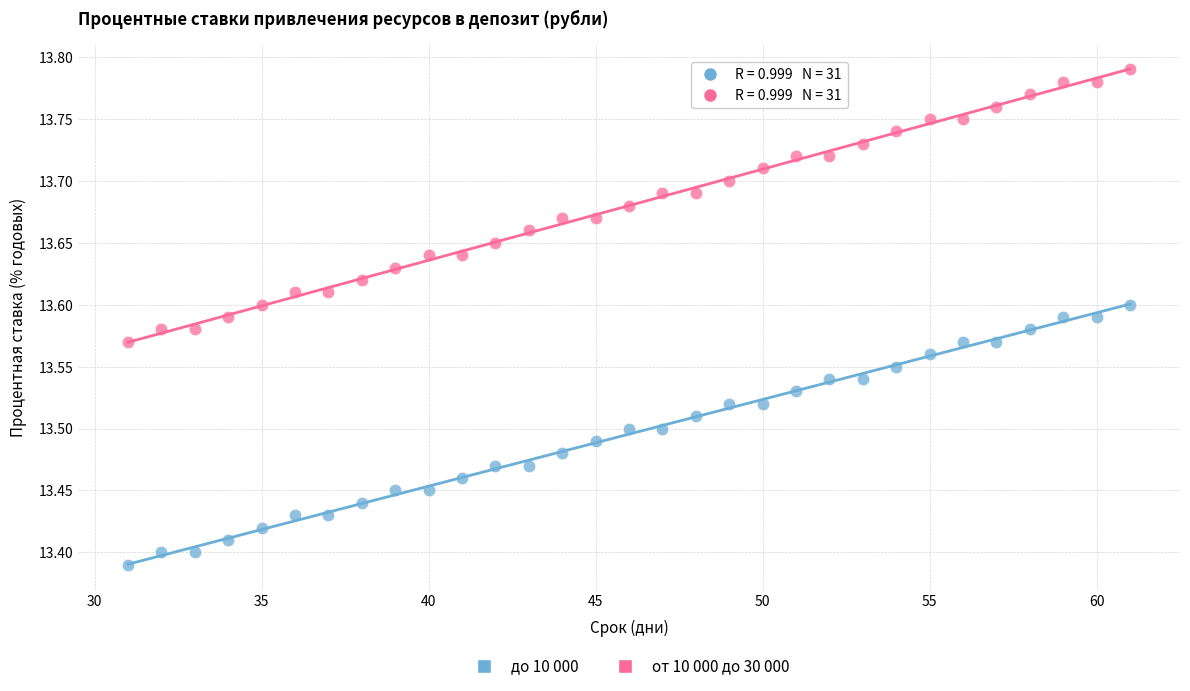

Which series has the largest Y range (max minus min)?

от 10 000 до 30 000